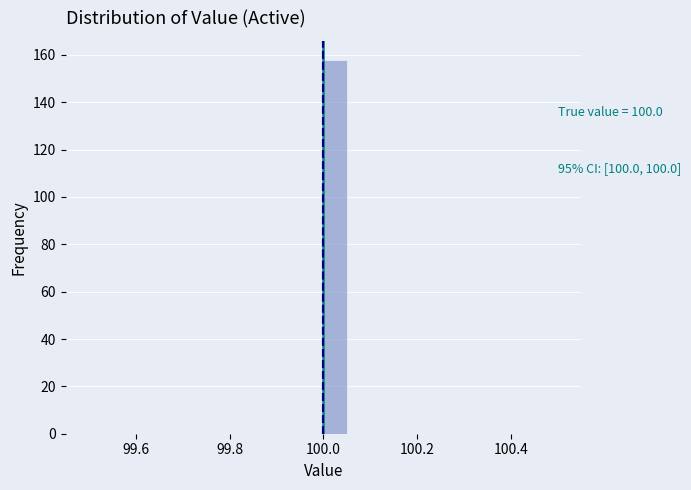

Around what value on the x-axis is the tallest bar? Give the approximate position of its centre, as read against the axis.

100.02